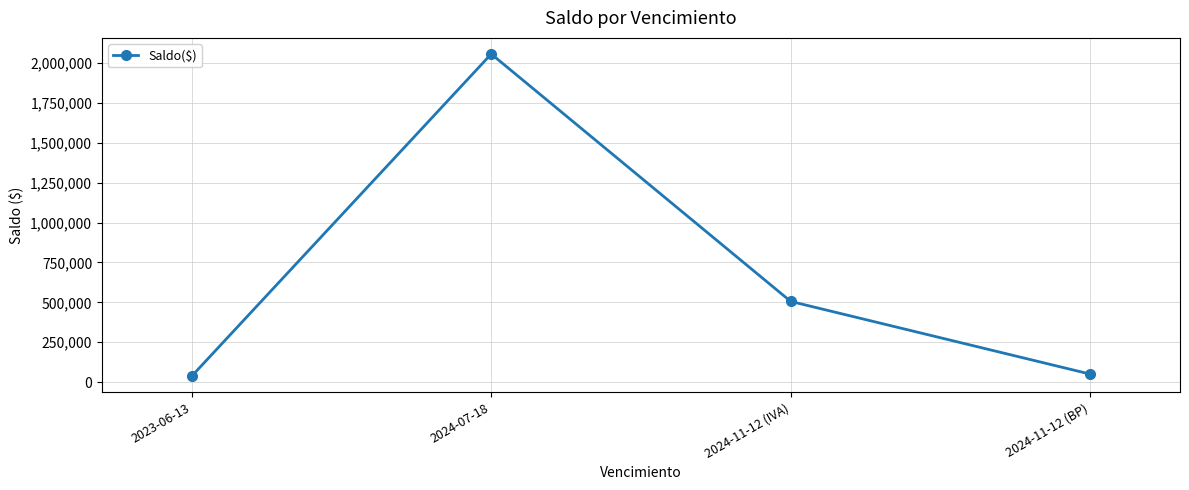

How many data points are less than 505696?

2